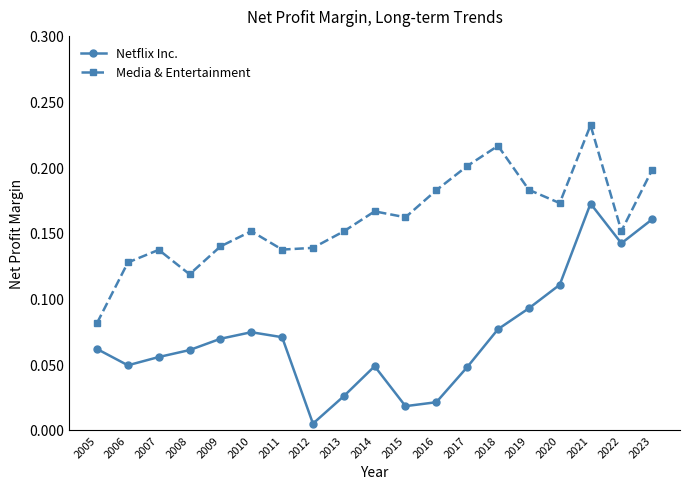

Which series has the widest spread of values?

Netflix Inc.